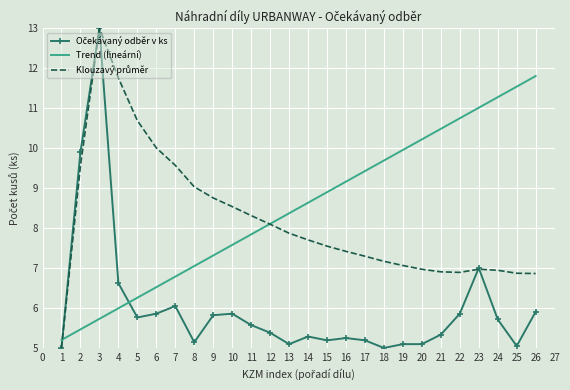

What is the spread (max minus min) of values at 18?

4.7